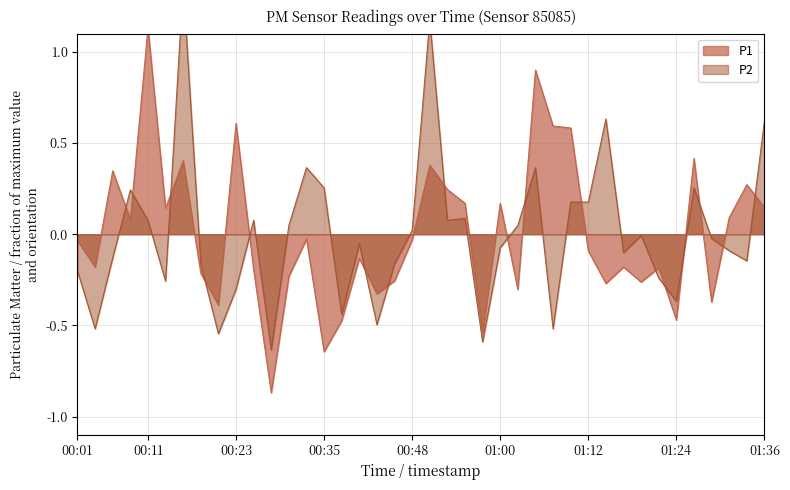

What is the maximum value shown in the chart?

1.4